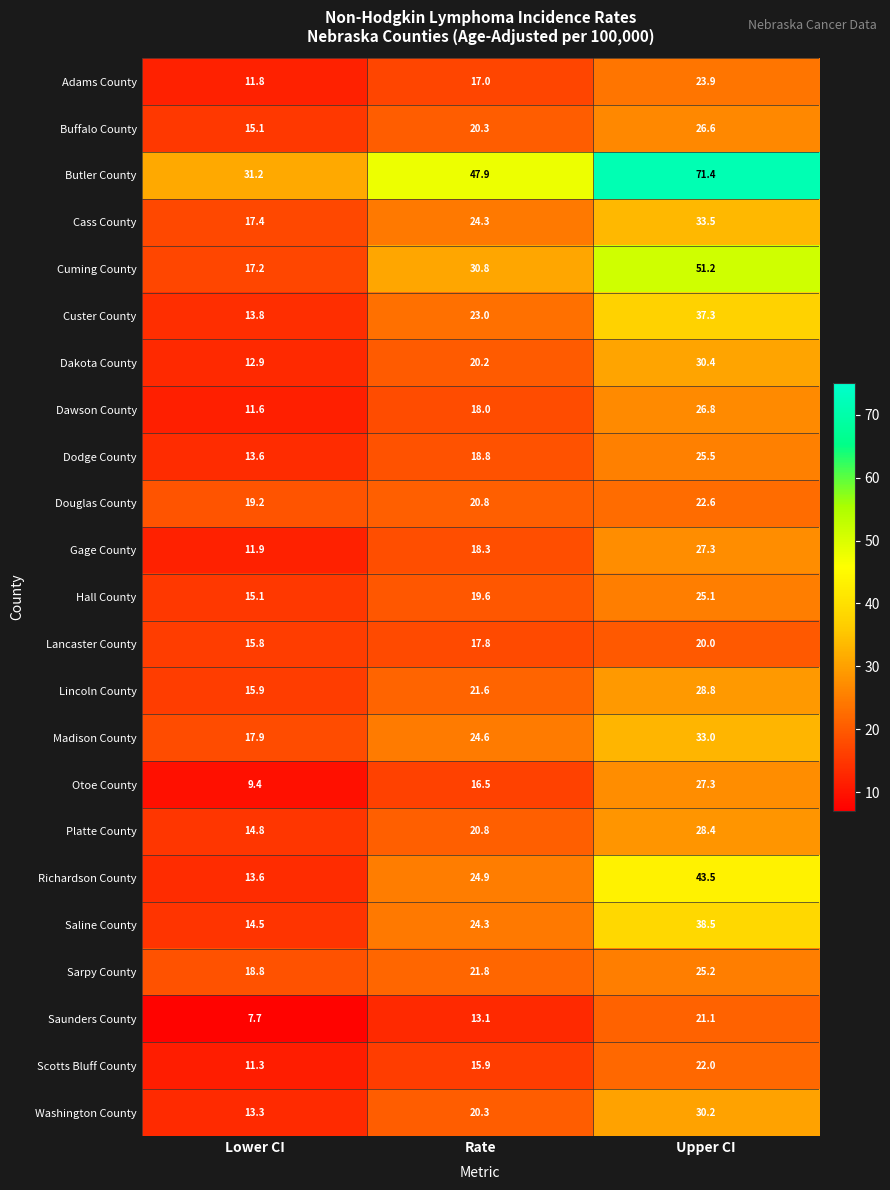

What is the average value of the Saunders County series?

14.0